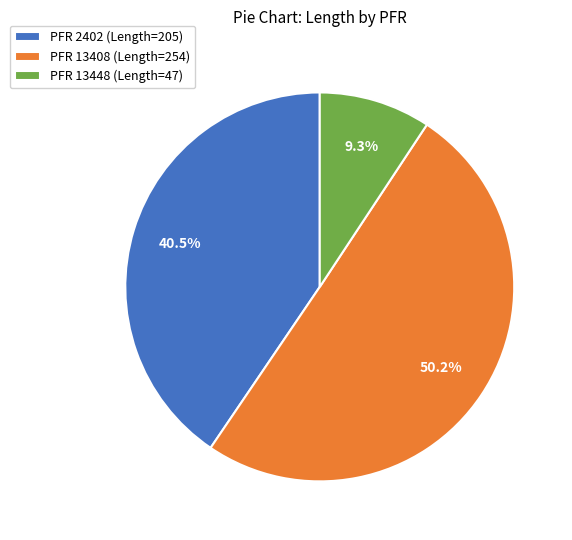

Which category has the biggest portion of the pie?

PFR 13408 (Length=254)